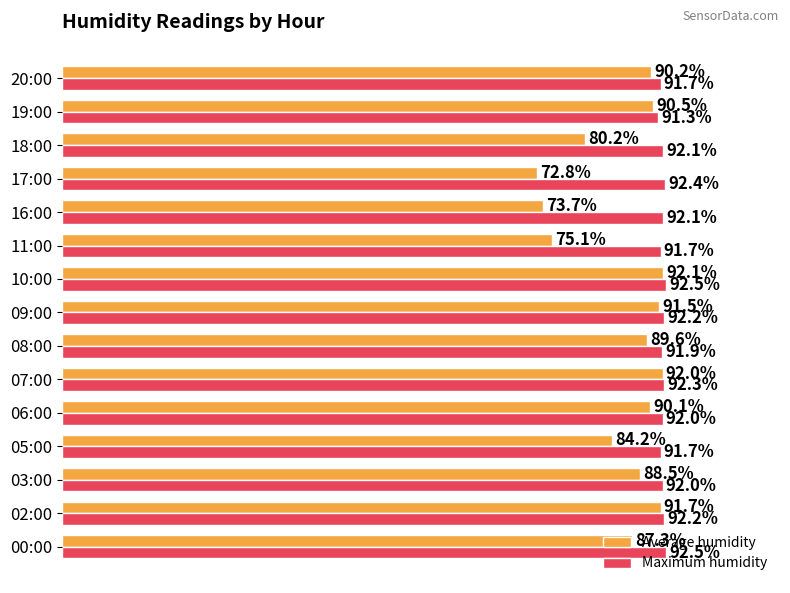

Which series has the largest total across all categories?

Maximum humidity